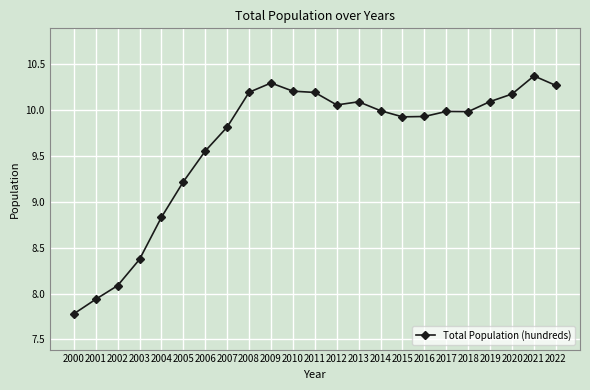

What is the greatest value displayed?

10.4